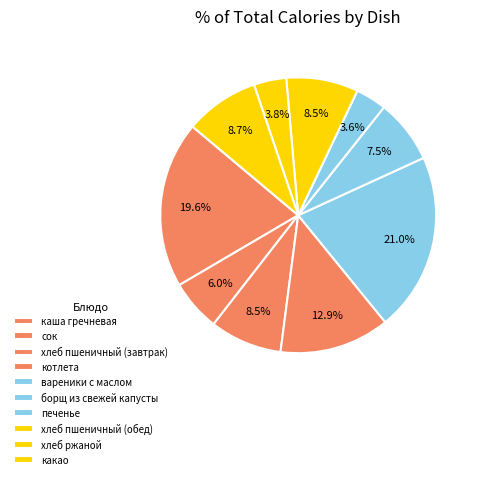

Do хлеб пшеничный (завтрак) and котлета together represent more than half of the pie?

No